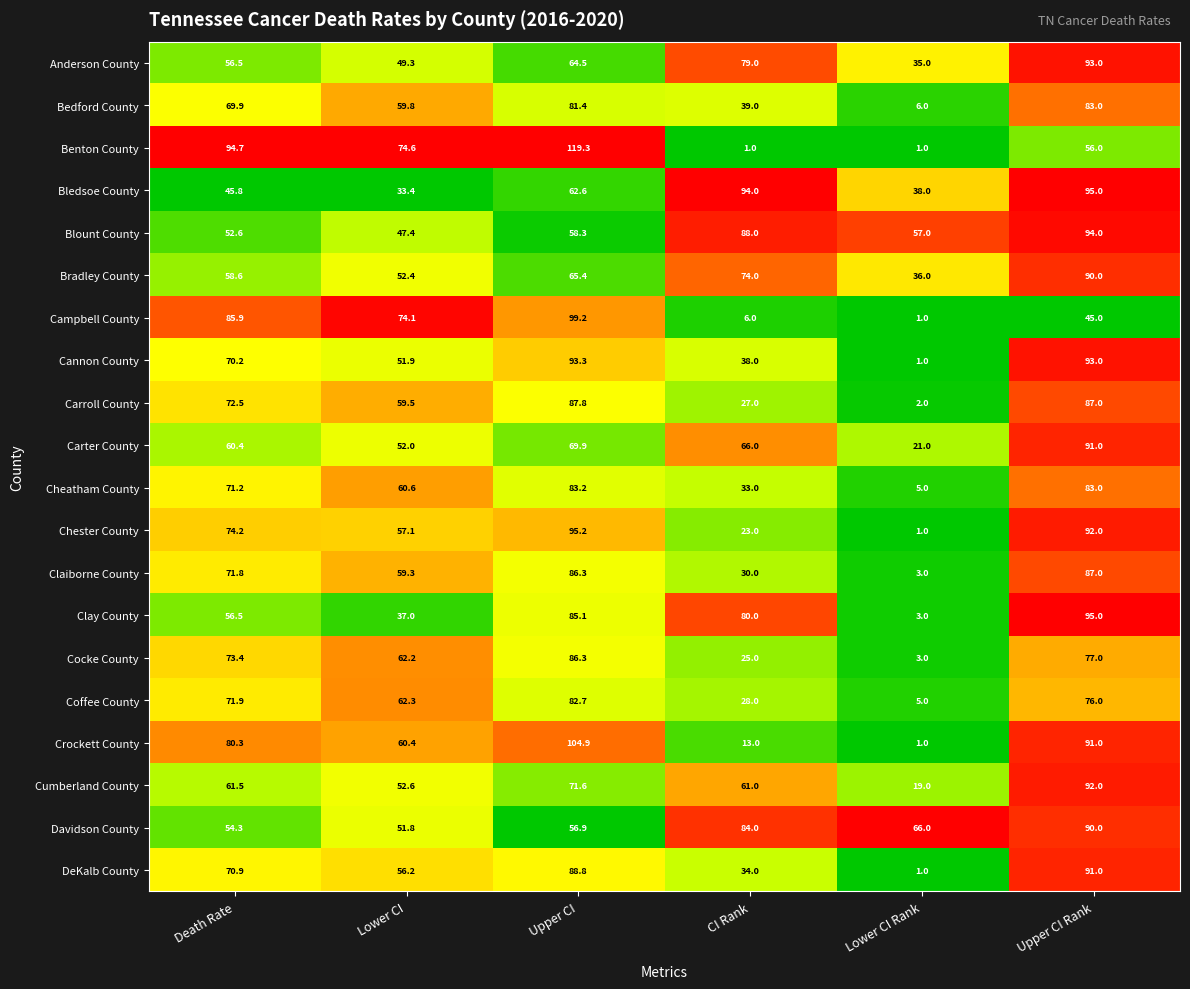

Which category has the highest value across all series?

Upper CI